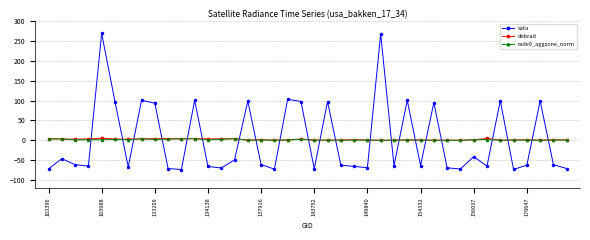

Which series has the largest range (max minus min)?

sata